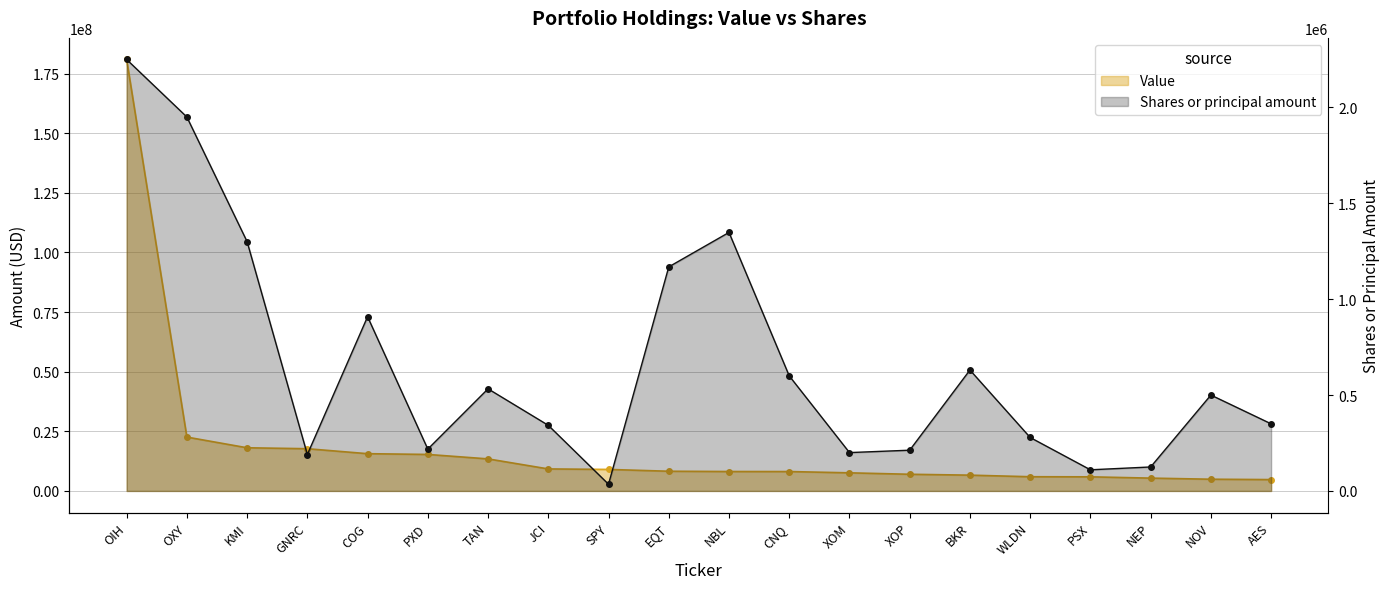

Count the number of categories in the chart.

20